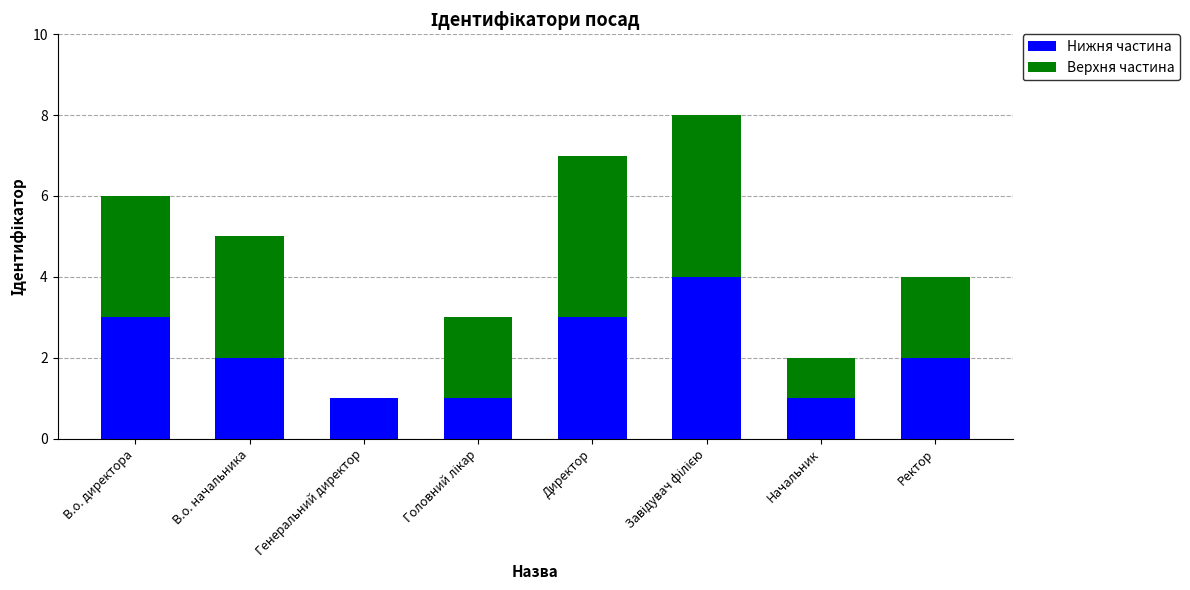

What is the total value across all series at В.о. начальника?

5